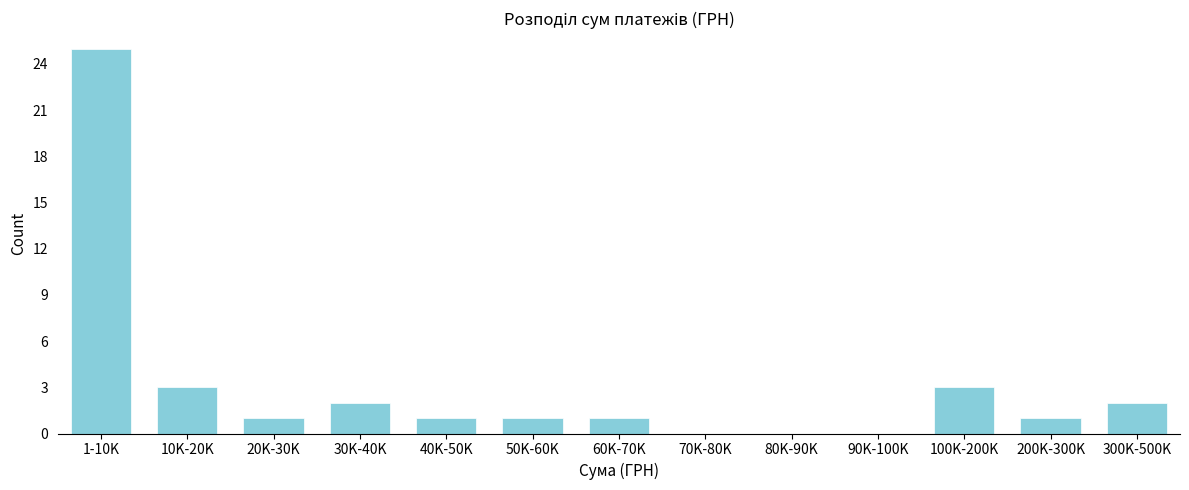

Reading left to right, list all the values displayed in this chart.

1-10K=25	10K-20K=3	20K-30K=1	30K-40K=2	40K-50K=1	50K-60K=1	60K-70K=1	70K-80K=0	80K-90K=0	90K-100K=0	100K-200K=3	200K-300K=1	300K-500K=2